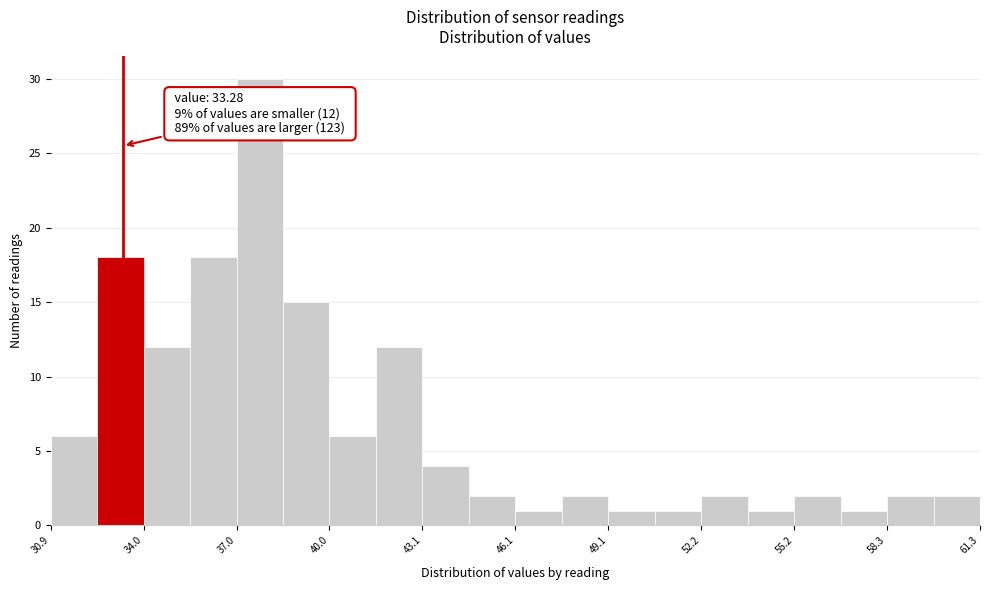

Read against the x-axis, roughly where is the centre of the tallest bar?

38.0